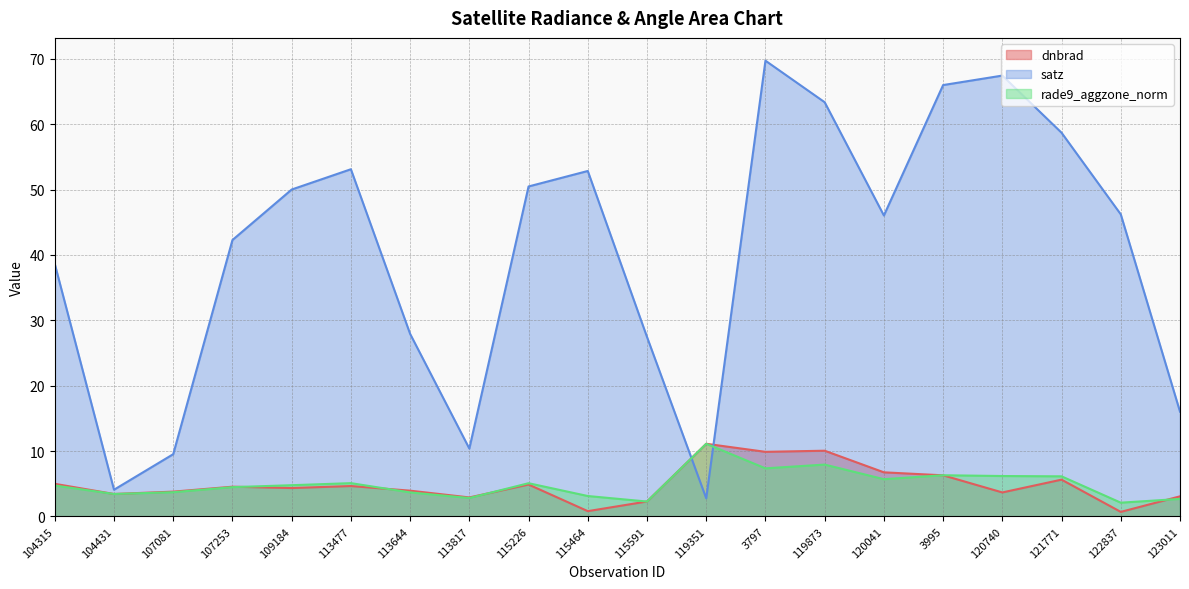

Which series has the widest spread of values?

satz